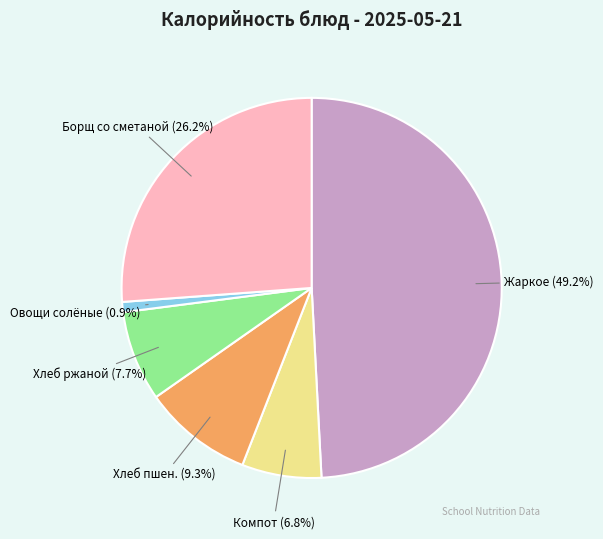

Count the number of slices in the pie.

6